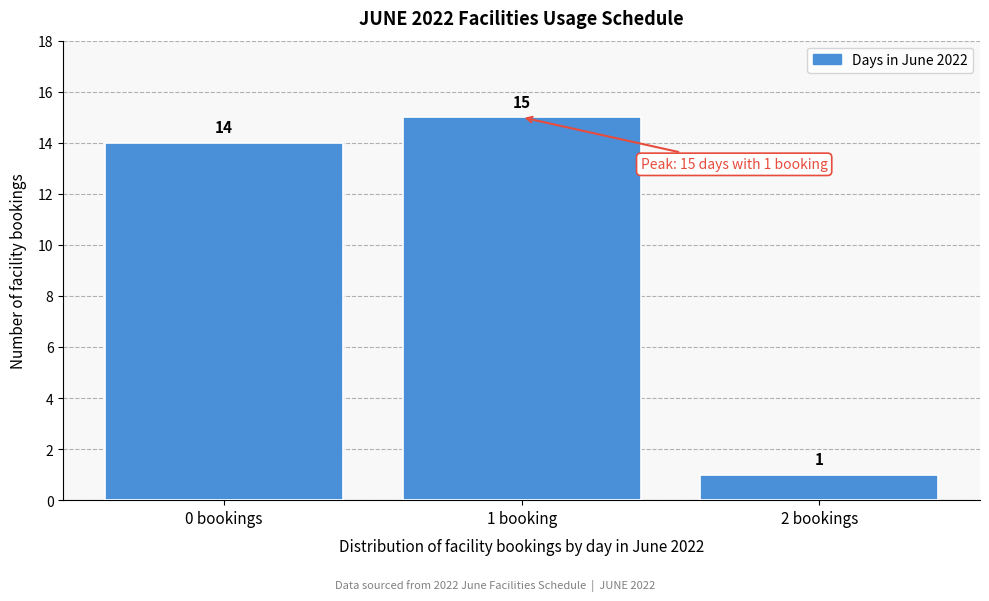

Reading left to right, list all the values displayed in this chart.

14	15	1